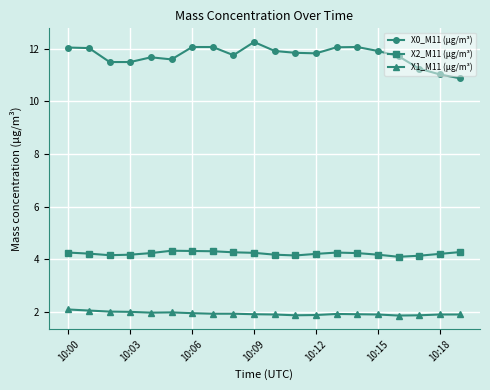

True or false: X1_M11 (μg/m³) has more than 0 interior local peaks.

True